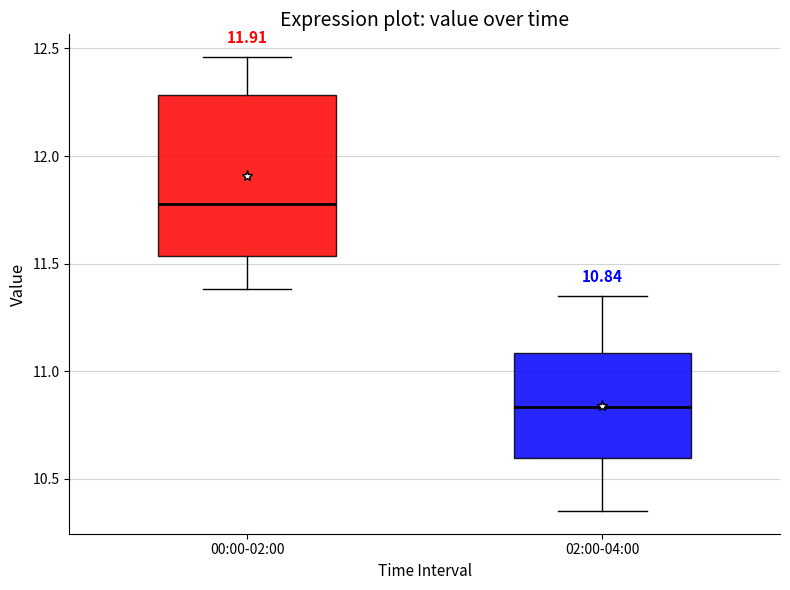

Which box is the tallest, from its lower edge to its upper edge?

00:00-02:00